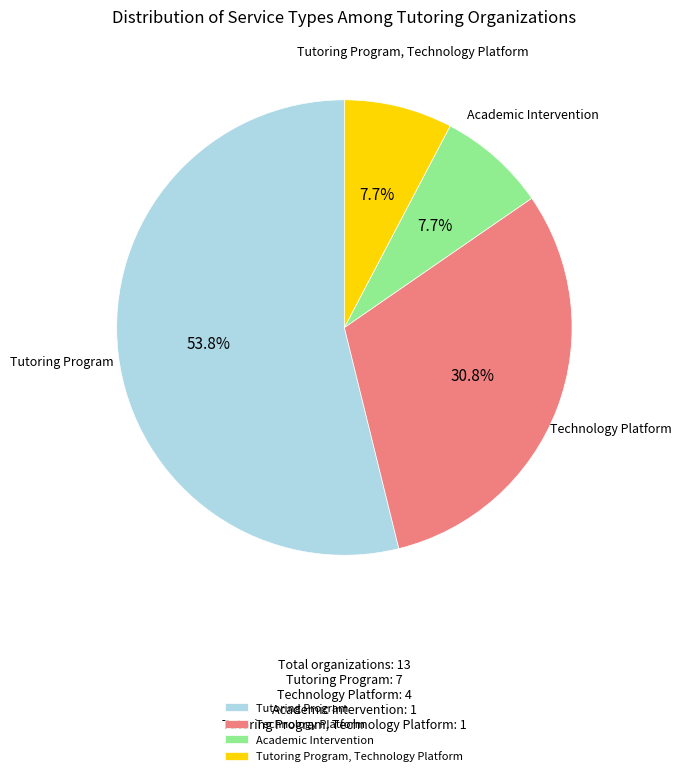

To the nearest percent, what is the difference between the Tutoring Program and Tutoring Program, Technology Platform slice percentages?

46%